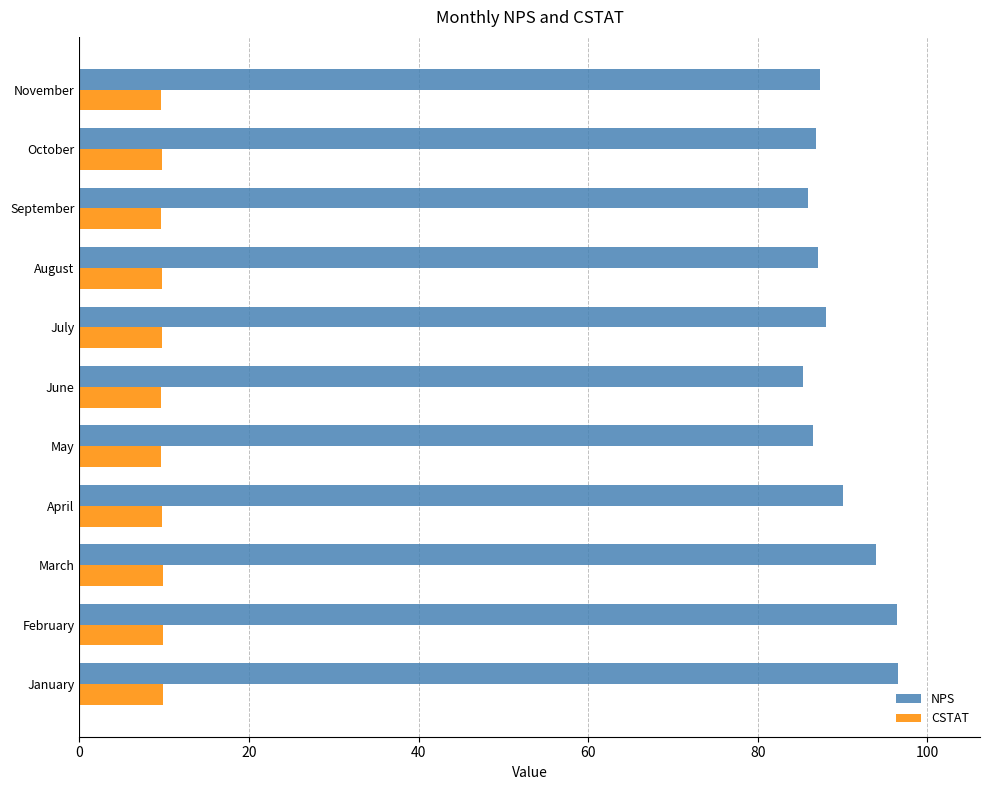

Is the value of NPS at March greater than the value of CSTAT at May?

Yes